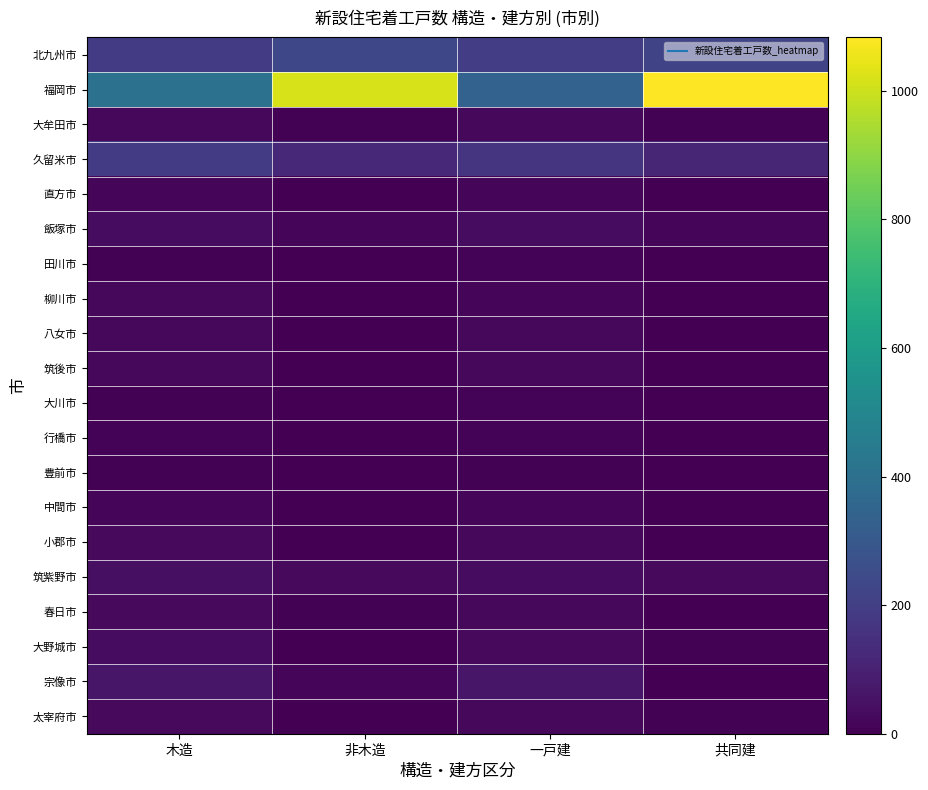

Count the number of data series in this chart.

20